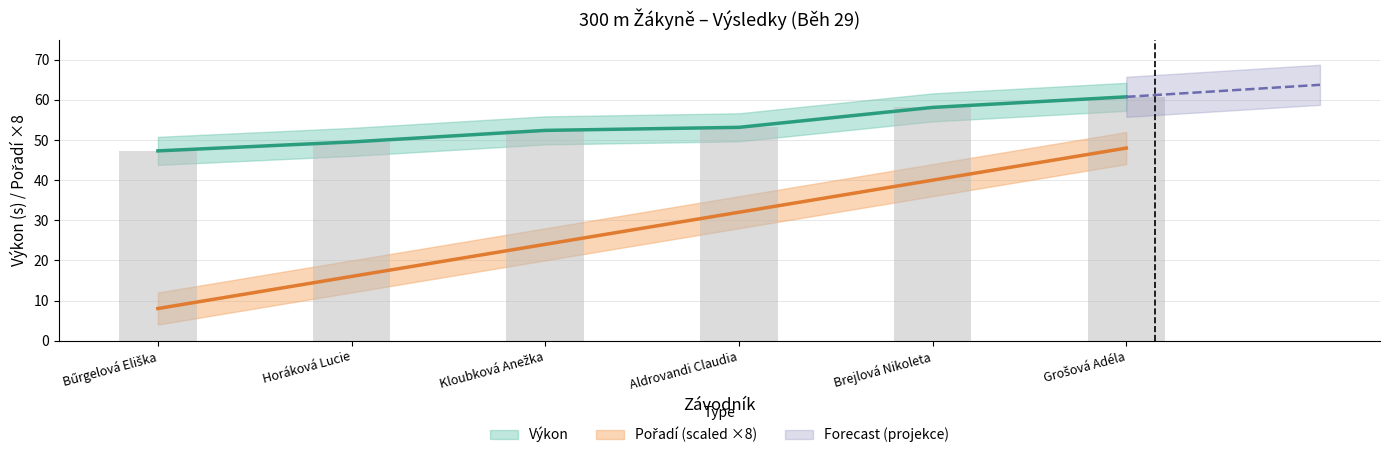

Which series changed the most between Brejlová Nikoleta and Grošová Adéla?

Pořadí